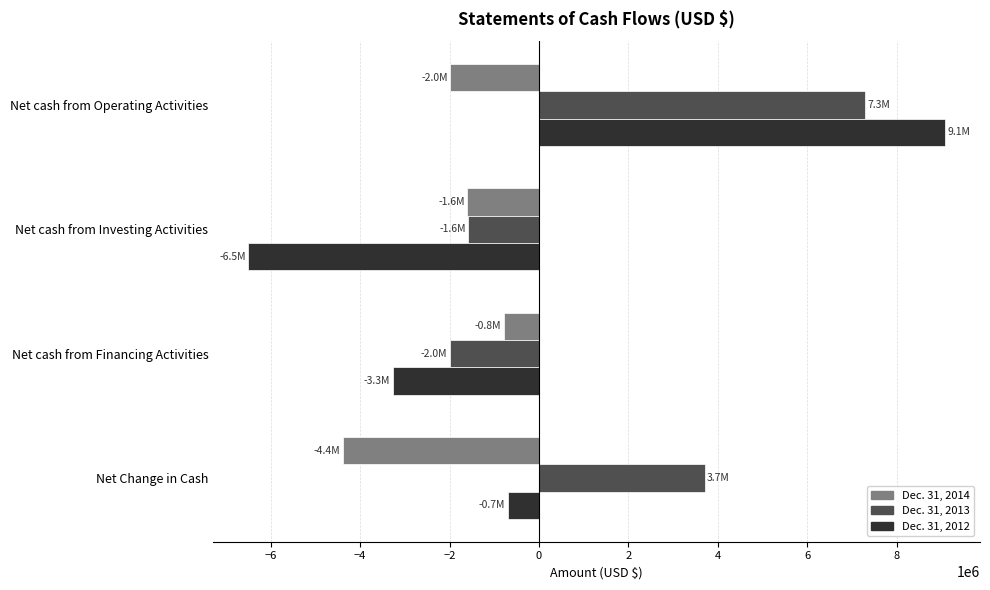

What is the highest value of the Dec. 31, 2014 series?

-792316